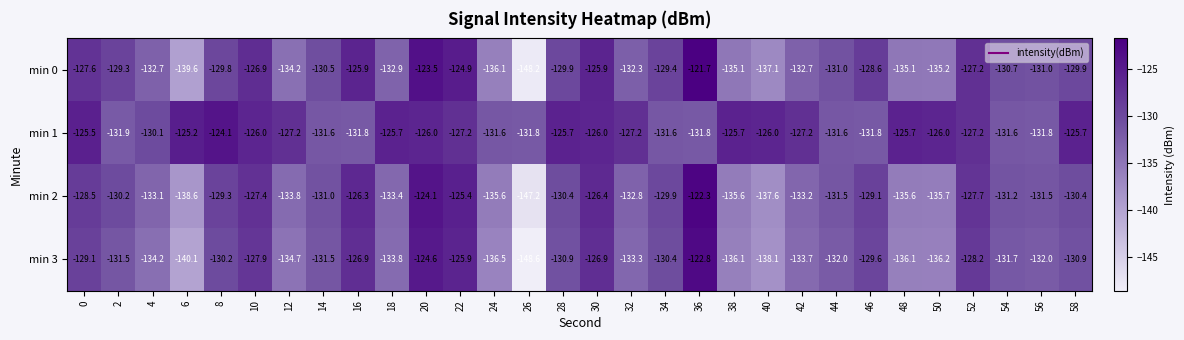

What is the difference between the maximum and second lowest values in the min 1 series?

7.7